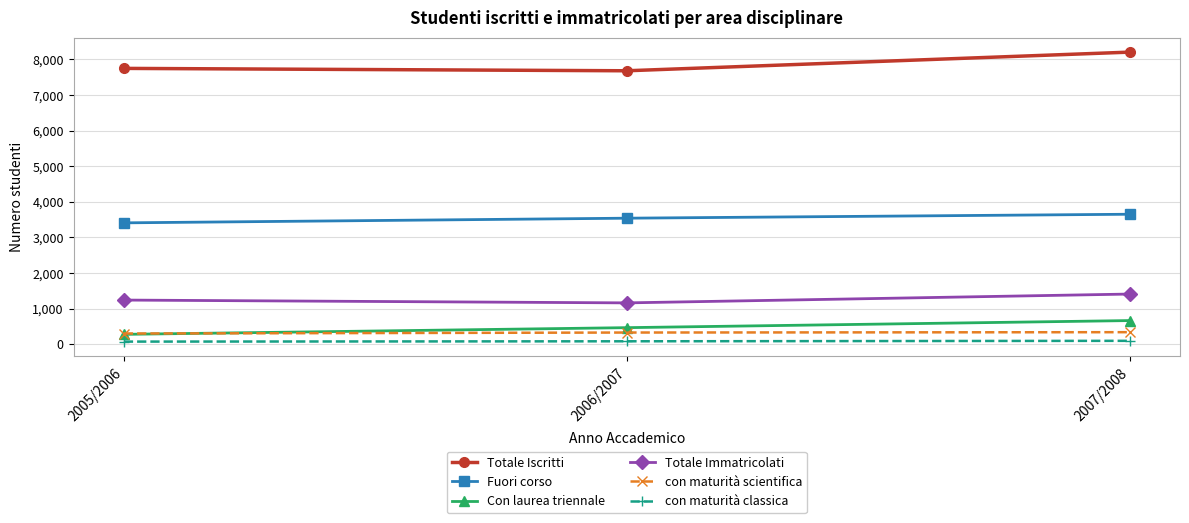

List the labels in order of Con laurea triennale value, smallest first.

2005/2006, 2006/2007, 2007/2008